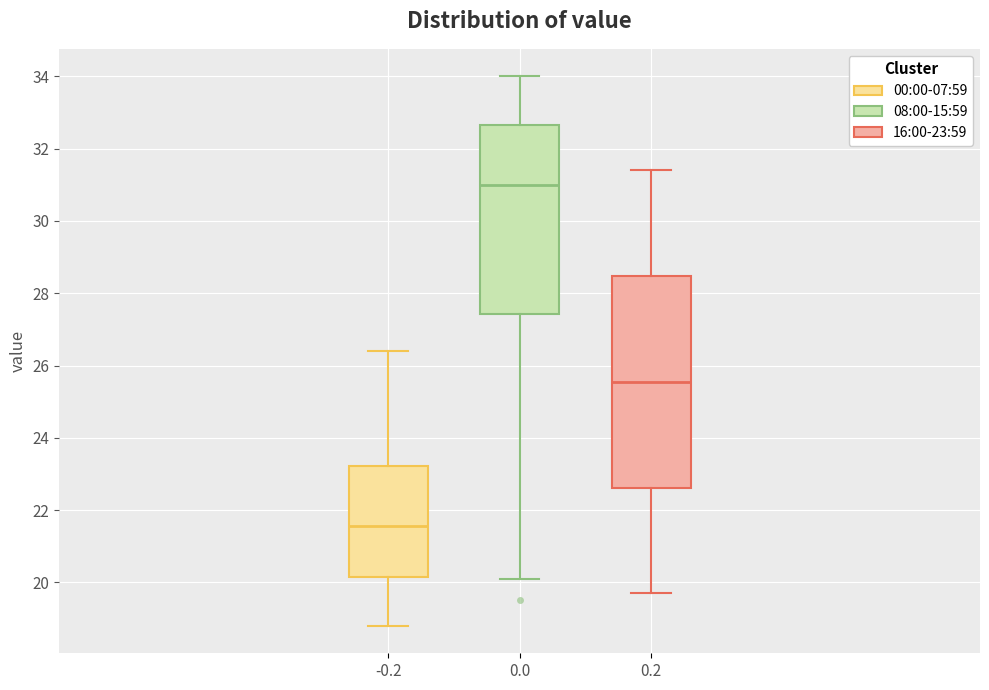

Reading left to right, transcribe this box plot: for each box, give where its median line is, the range the box spans, and where its two whiskers end, as read against the y-axis. The values are not printed on the chart, so give them approximately, as read against the axis.

-0.2: median 21.6, box 20.2 to 23.2, whiskers 18.8 to 26.4
0.0: median 31.0, box 27.4 to 32.6, whiskers 20.2 to 34.0
0.2: median 25.6, box 22.6 to 28.4, whiskers 19.8 to 31.4